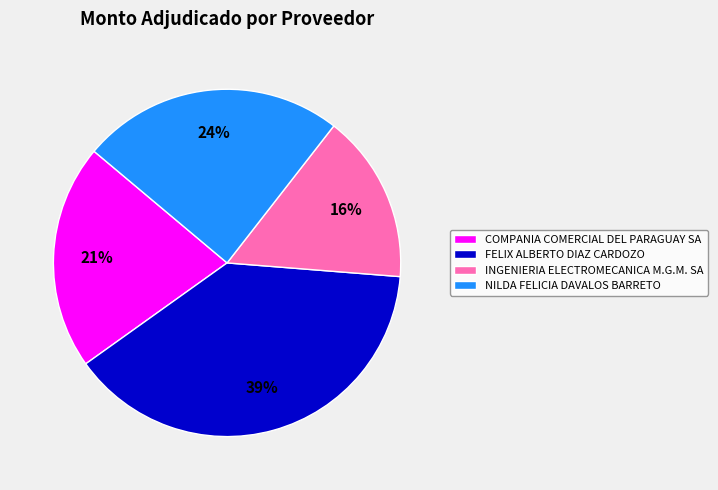

What is the ratio of the value at NILDA FELICIA DAVALOS BARRETO to the value at FELIX ALBERTO DIAZ CARDOZO?

0.6